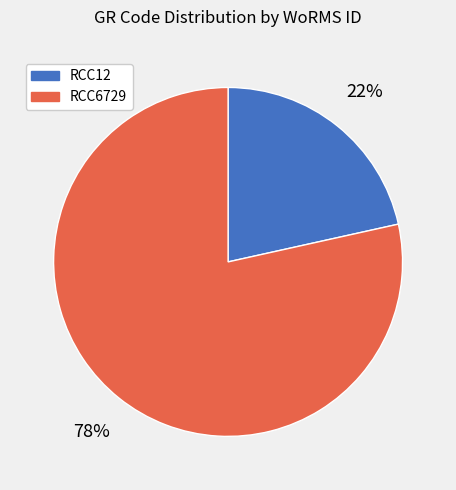

What is the majority slice?

RCC6729